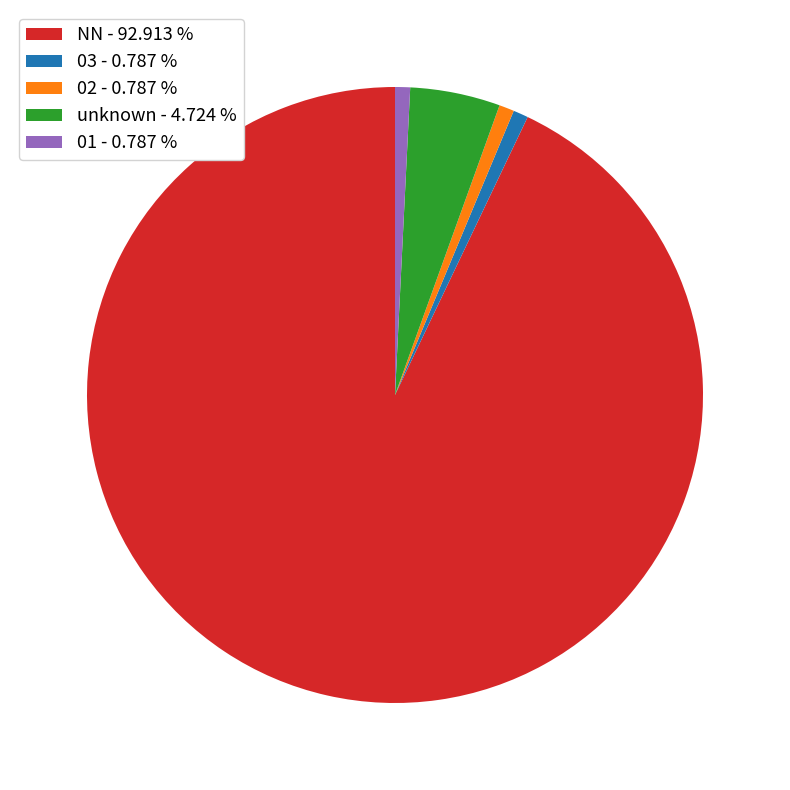

Combined, do 02 - 0.787 % and unknown - 4.724 % account for over 50%?

No